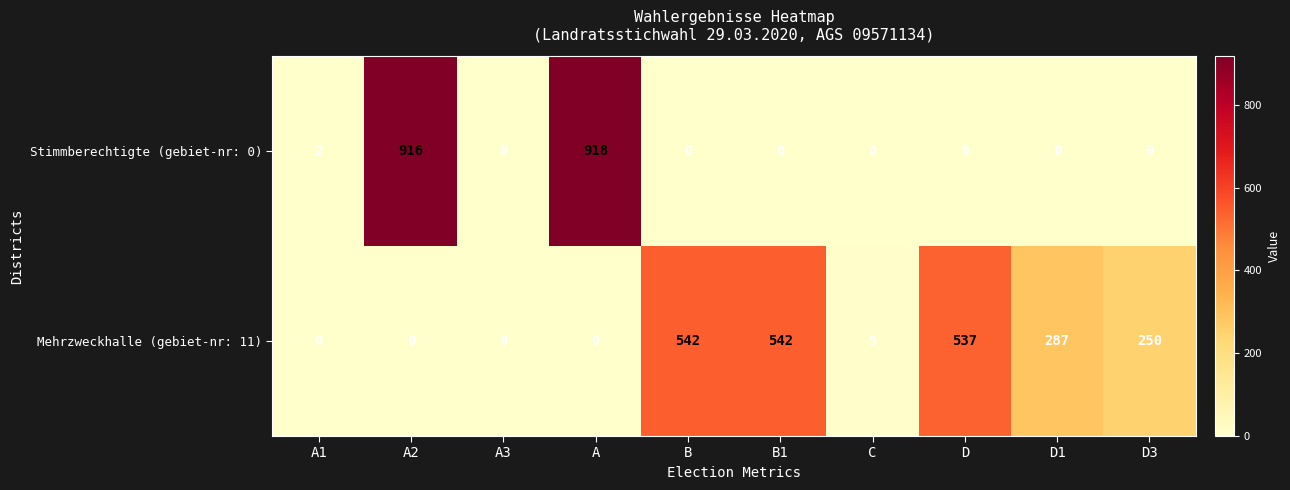

At which label does Stimmberechtigte (gebiet-nr: 0) reach its peak?

A